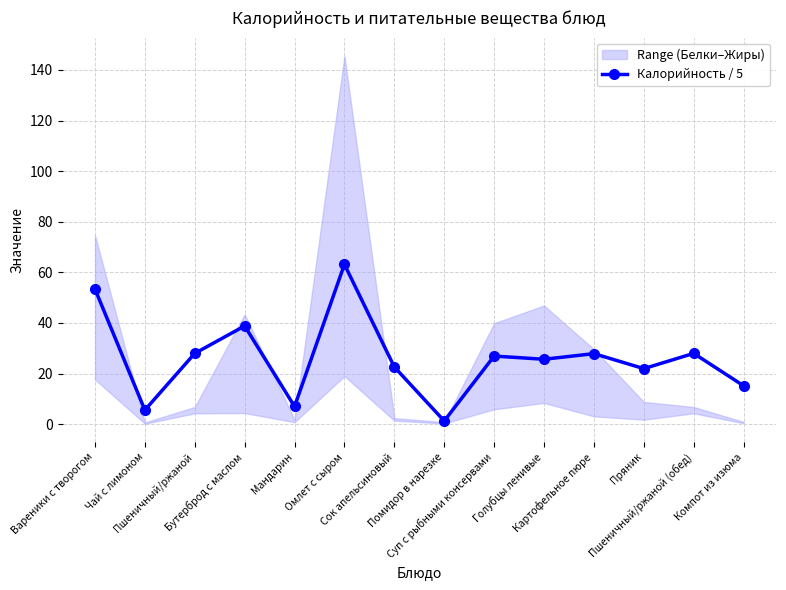

List the labels in order of value, largest first.

Омлет с сыром, Вареники с творогом, Бутерброд с маслом, Пшеничный/ржаной, Пшеничный/ржаной (обед), Картофельное пюре, Суп с рыбными консервами, Голубцы ленивые, Сок апельсиновый, Пряник, Компот из изюма, Мандарин, Чай с лимоном, Помидор в нарезке